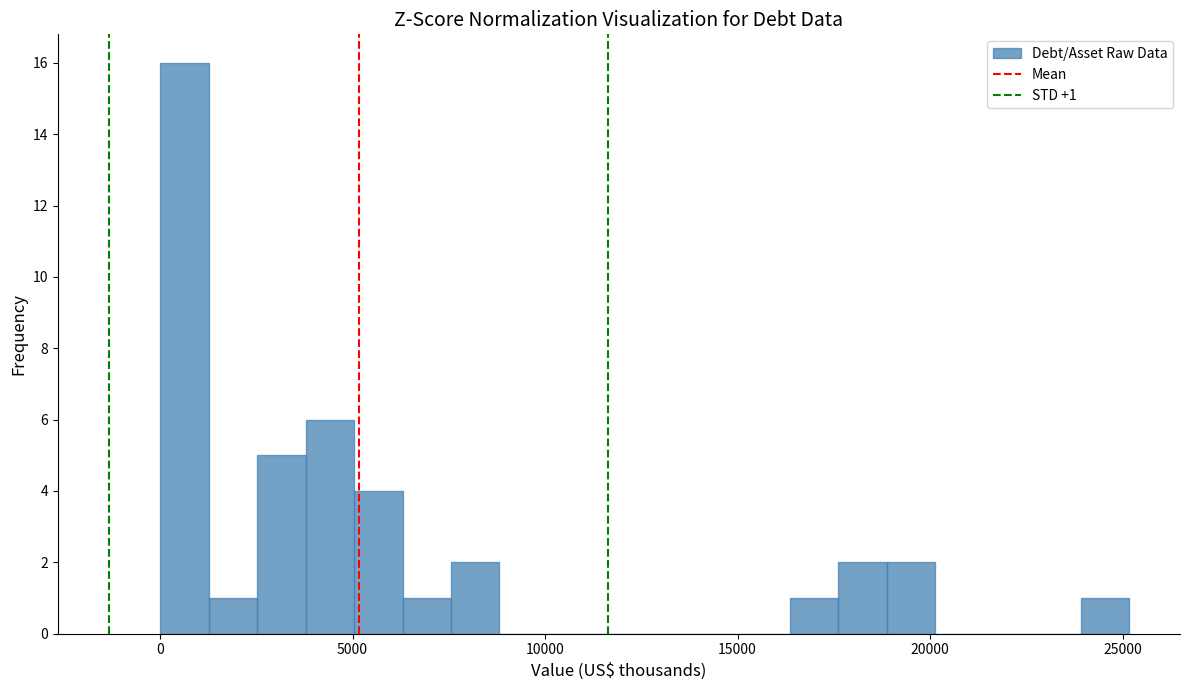

Read against the x-axis, roughly where is the centre of the tallest bar?

500